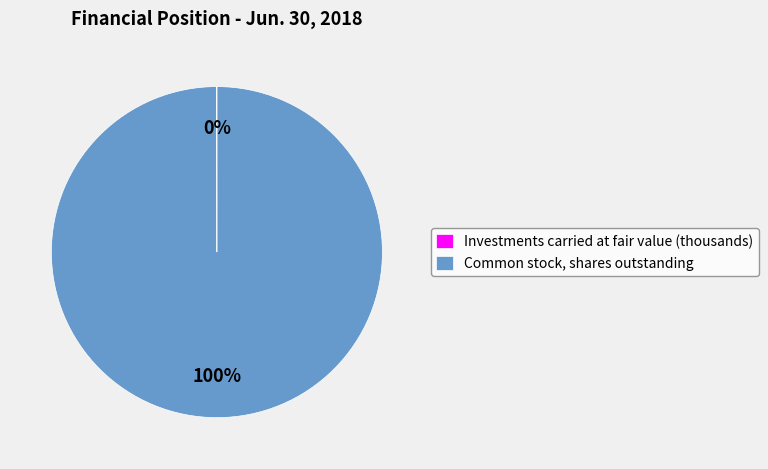

What is the largest slice in the pie chart?

Common stock, shares outstanding